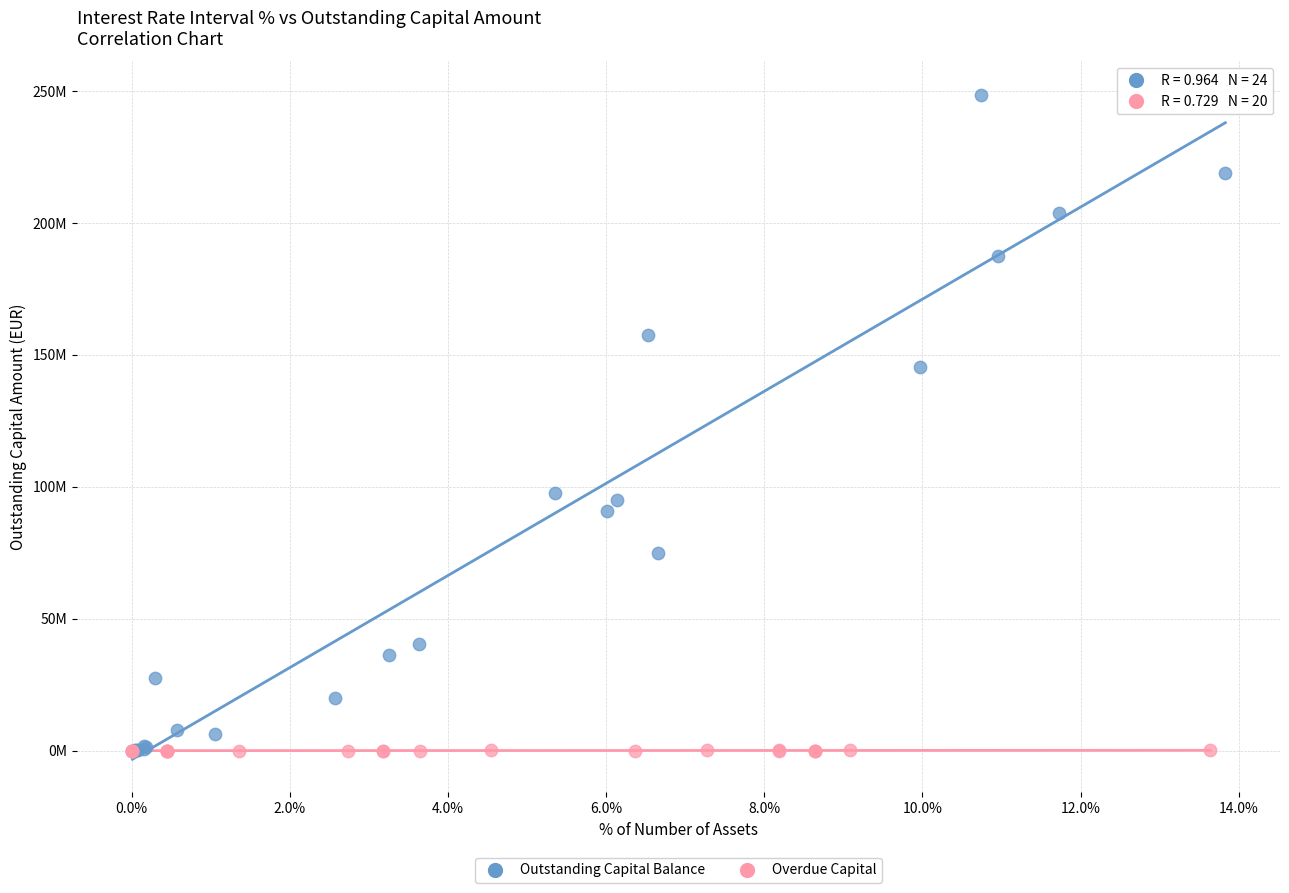

What are all the series names shown in the legend?

Outstanding Capital Balance, Overdue Capital